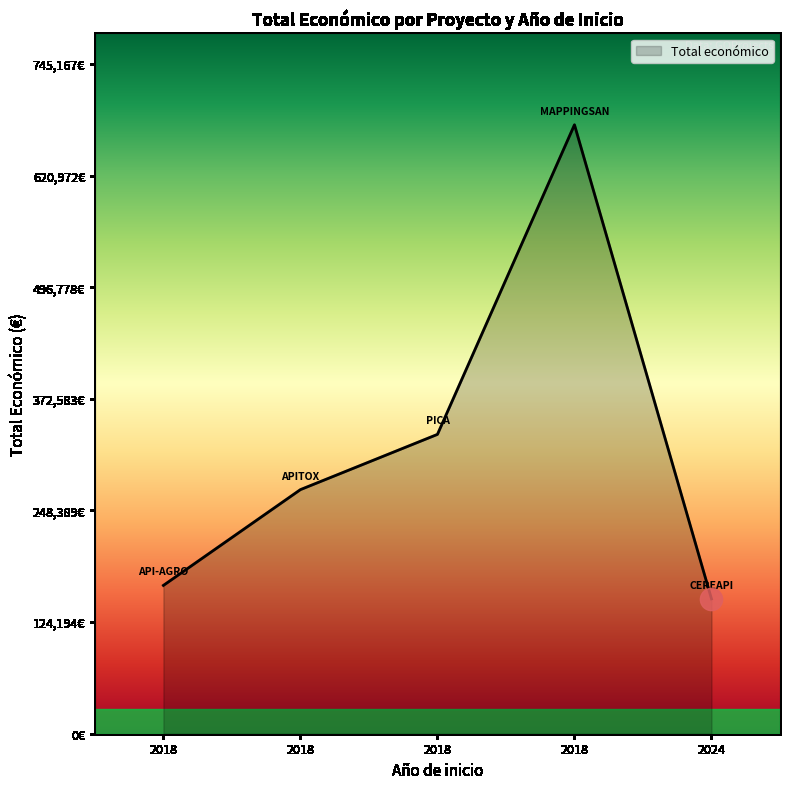

Does the chart display data point markers on the line(s)?

No